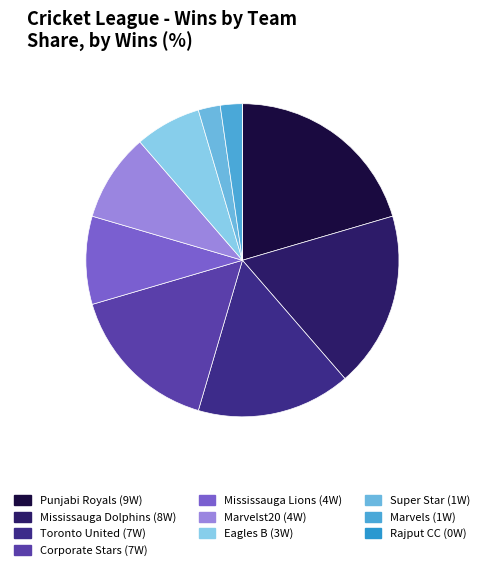

Rank the categories by value from highest to lowest.

Punjabi Royals, Mississauga Dolphins, Toronto United, Corporate Stars, Mississauga Lions, Marvelst20, Eagles B, Super Star, Marvels, Rajput CC